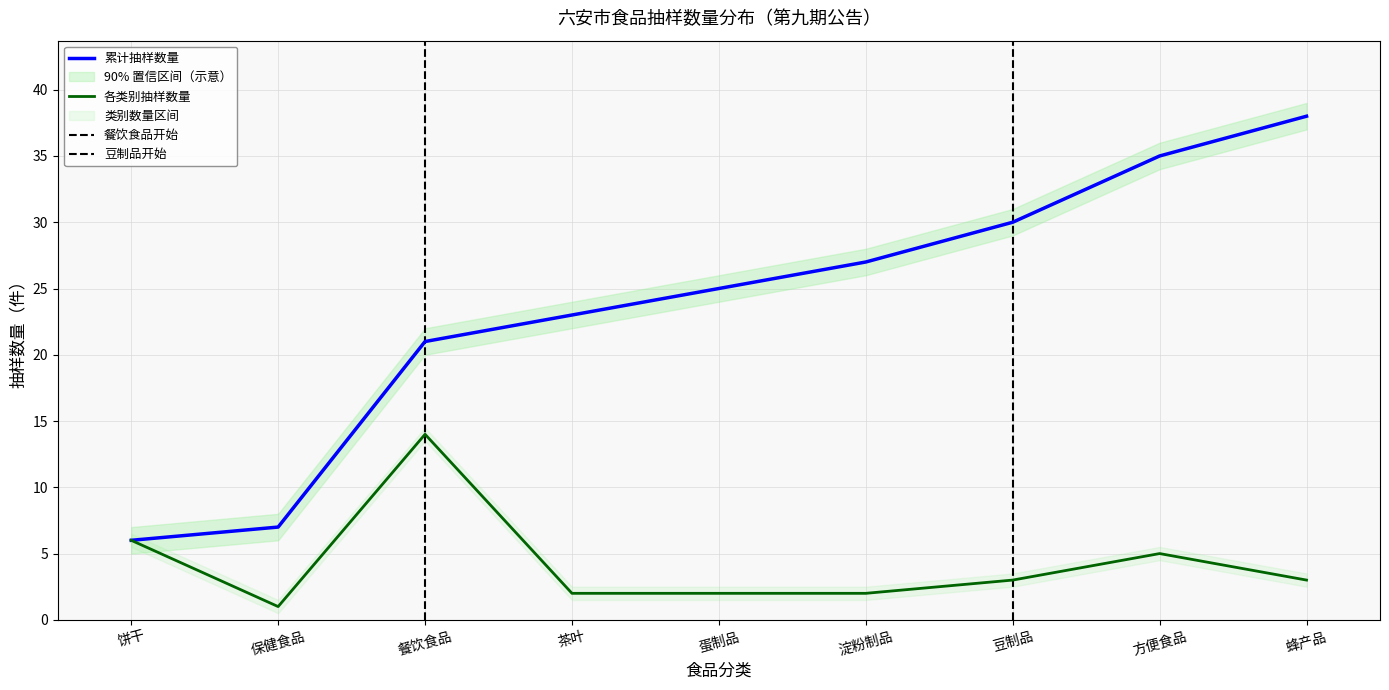

Rank the categories by 累计抽样数量 value from lowest to highest.

饼干, 保健食品, 餐饮食品, 茶叶, 蛋制品, 淀粉制品, 豆制品, 方便食品, 蜂产品